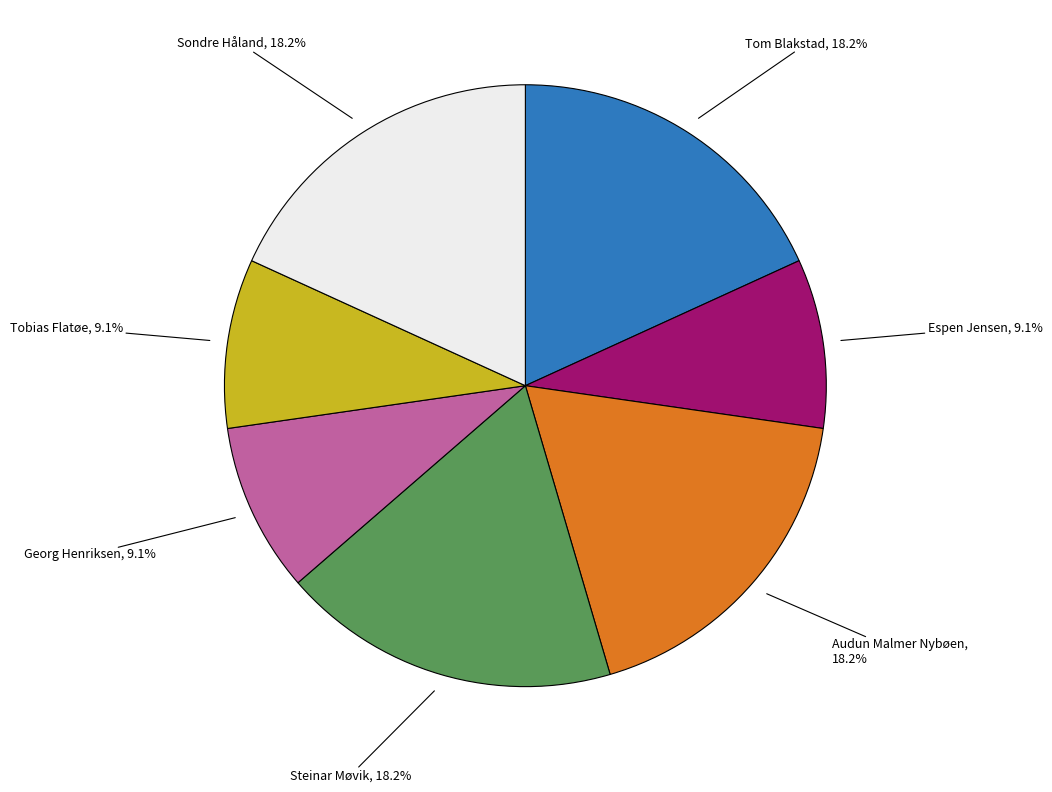

To the nearest percent, what is the difference between the largest and smallest slice percentages?

9%